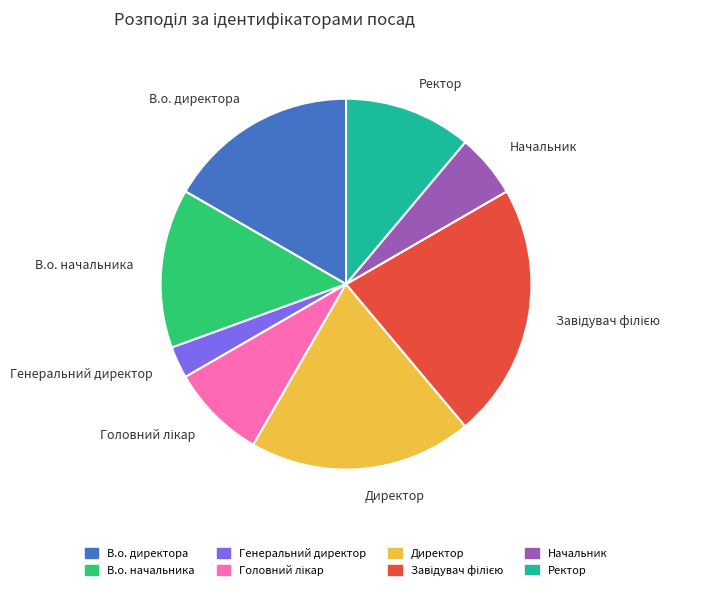

Approximately how many times larger is the value at Начальник compared to Ректор?

0.5